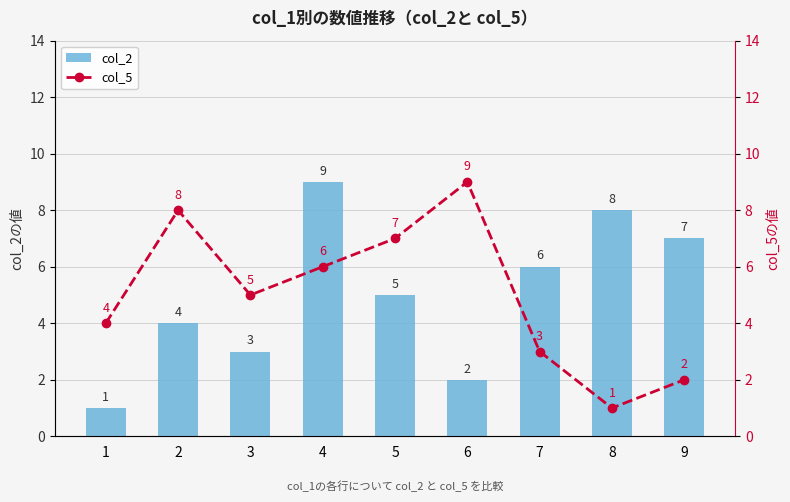

Reading right to left, extract all data points from this chart.

col_2: 9=7	8=8	7=6	6=2	5=5	4=9	3=3	2=4	1=1
col_5: 9=2	8=1	7=3	6=9	5=7	4=6	3=5	2=8	1=4